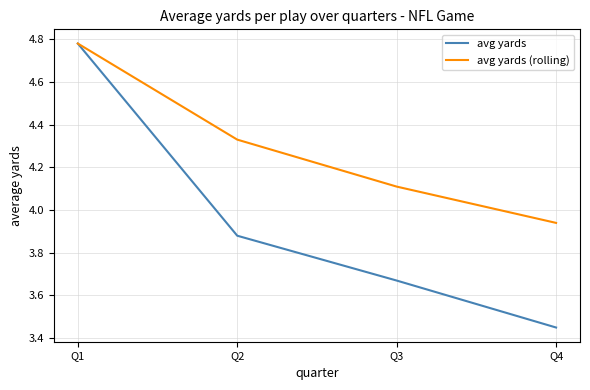

At which label does avg yards (rolling) reach its minimum?

Q4